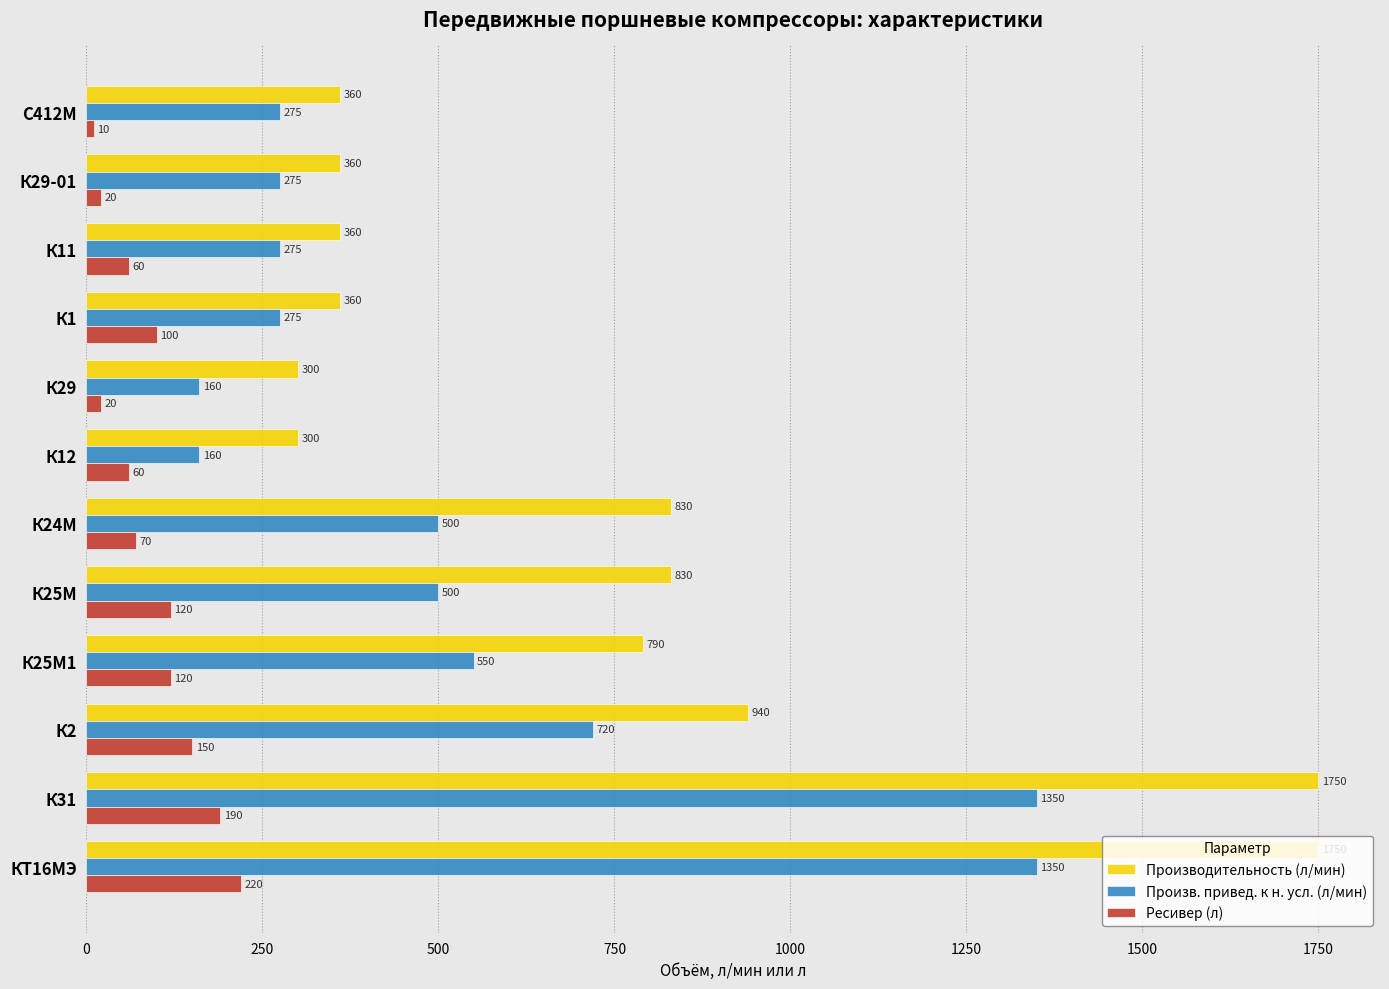

What is the difference between the maximum and second lowest values in the Производительность (л/мин) series?

1450